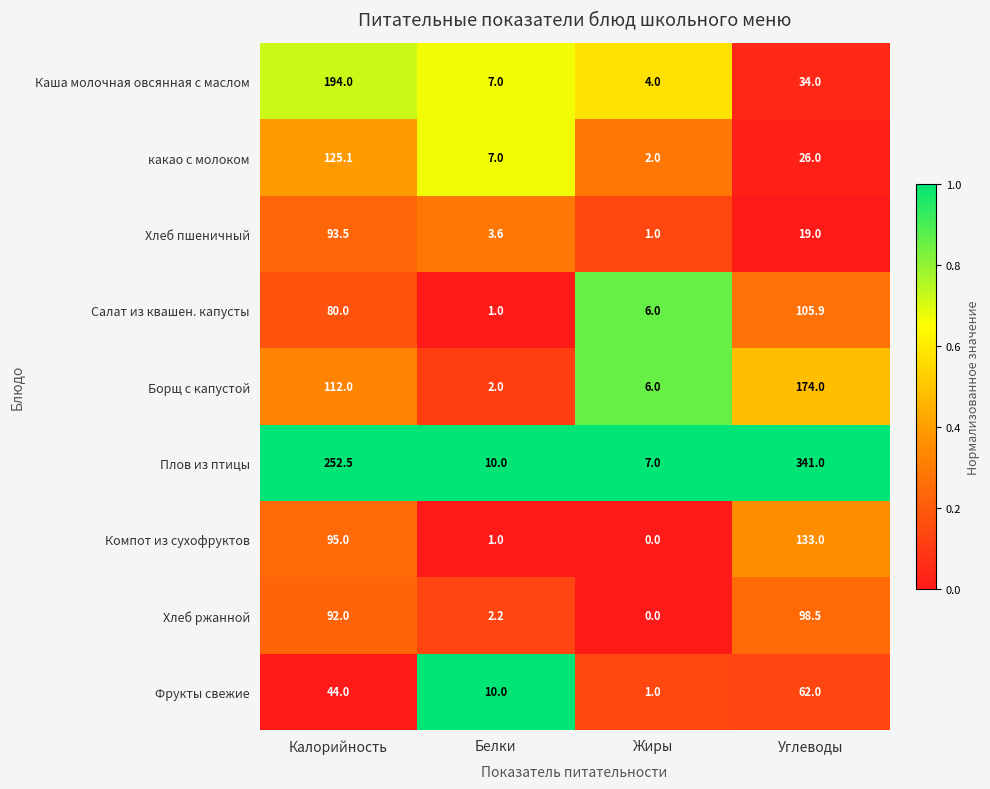

Rank the categories by какао с молоком value from lowest to highest.

Жиры, Белки, Углеводы, Калорийность